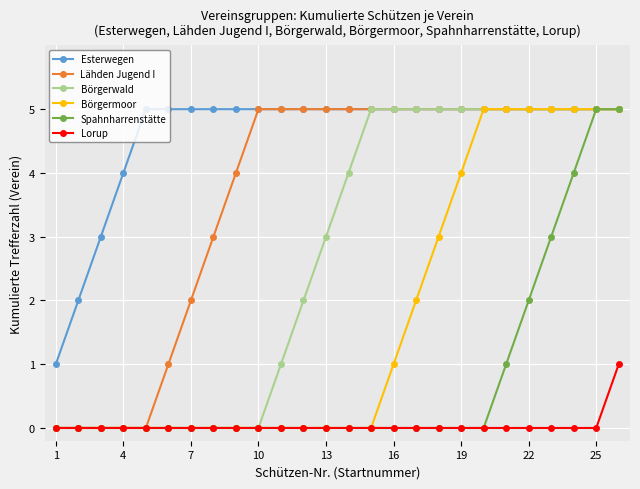

Which series has the largest total across all categories?

Esterwegen